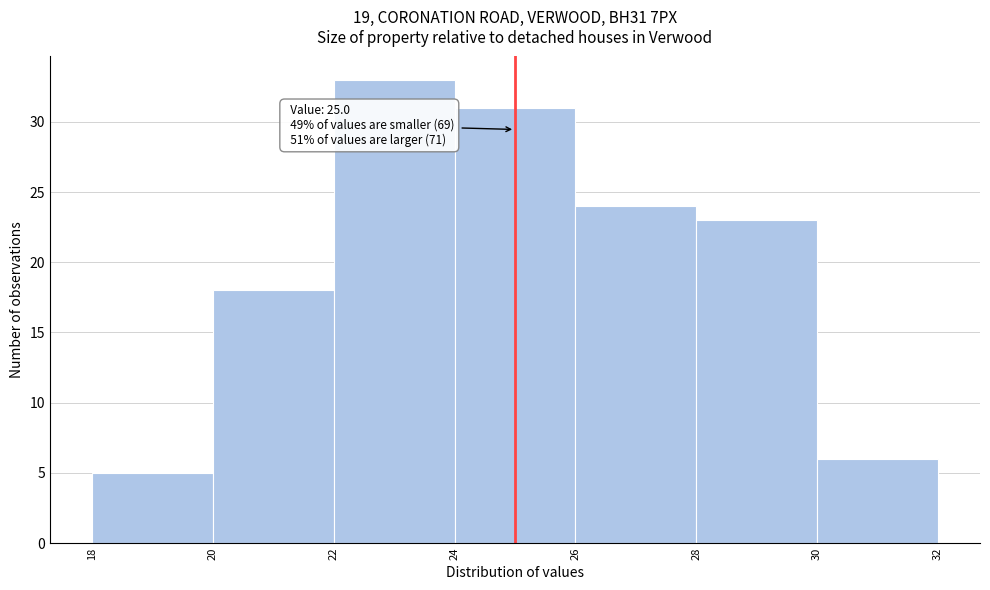

Over which range of the x-axis is the bar tallest?

22 to 24